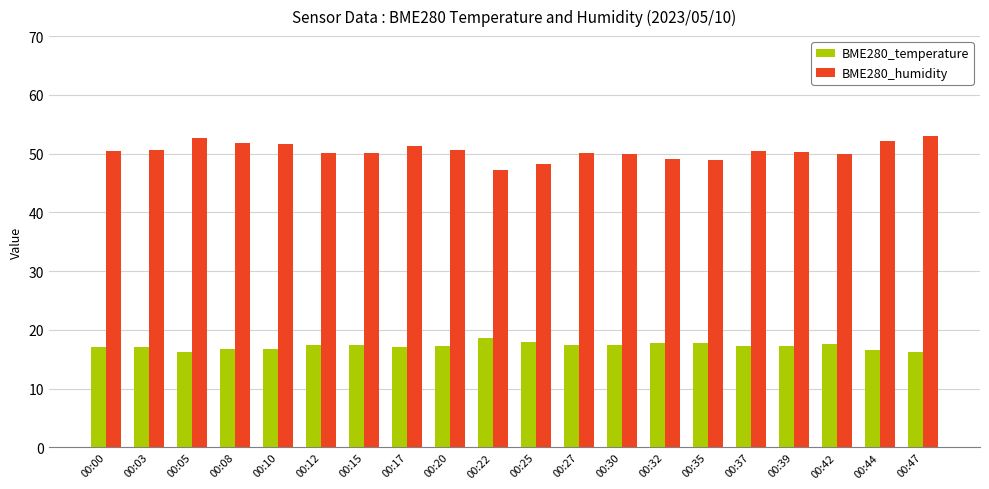

Rank the series by their maximum value, from highest to lowest.

BME280_humidity, BME280_temperature